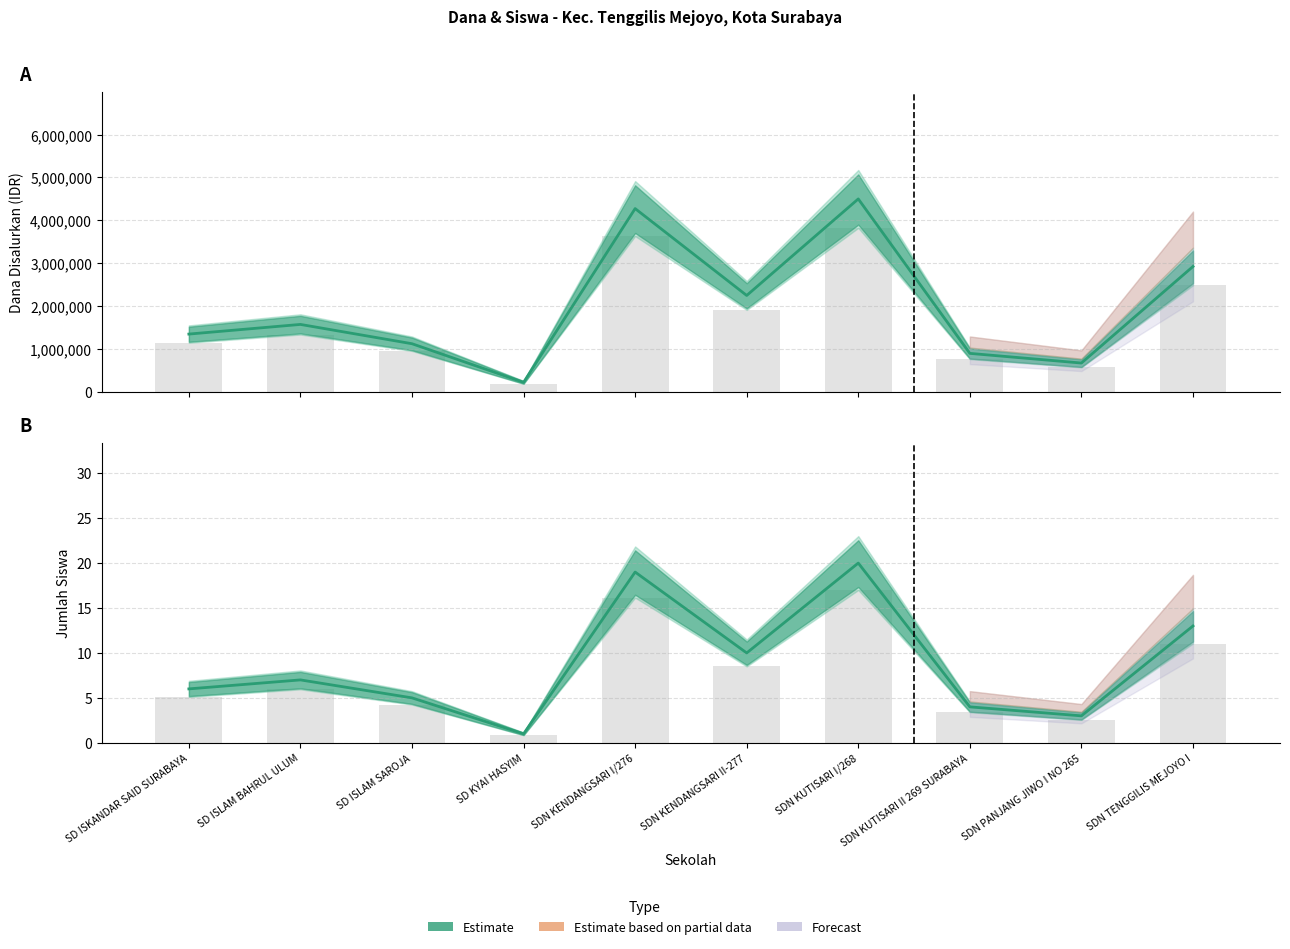

True or false: Dana Disalurkan (bar) has a value of 1338750.0 at SD ISLAM BAHRUL ULUM.

True